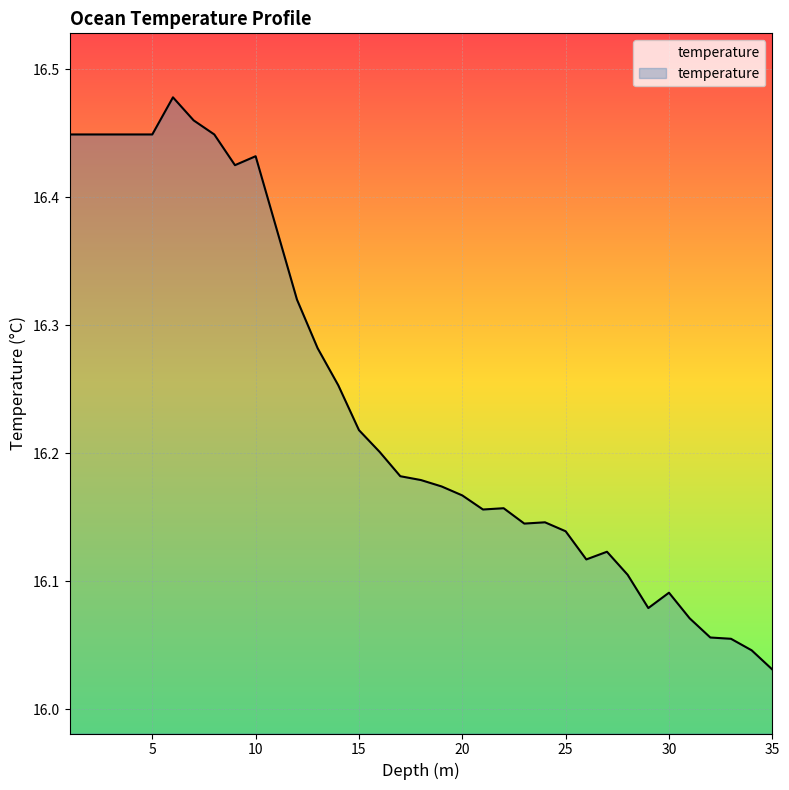

What is the difference between the maximum and minimum values?

0.4